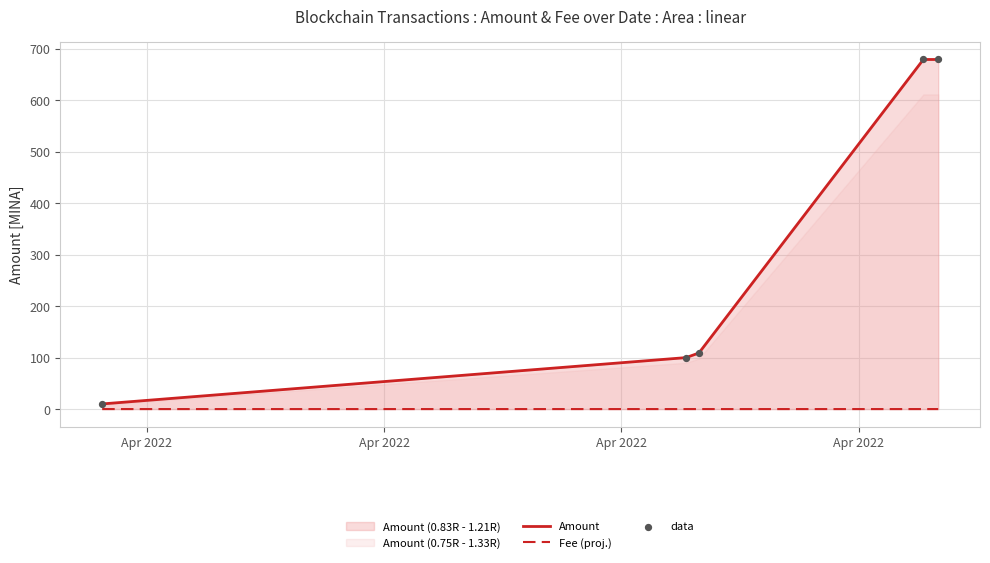

Which series reaches the minimum Y coordinate?

Fee (proj.)